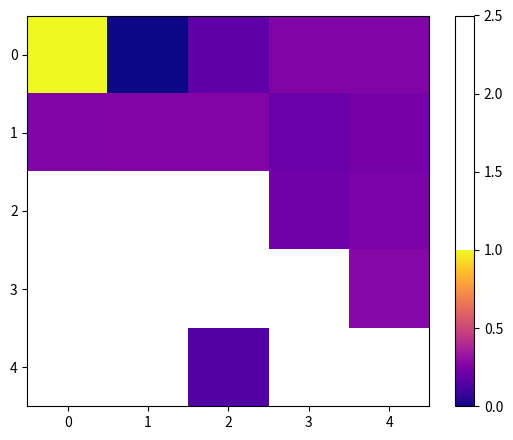

Is the value of 3 at 0 greater than the value of 1 at 4?

No